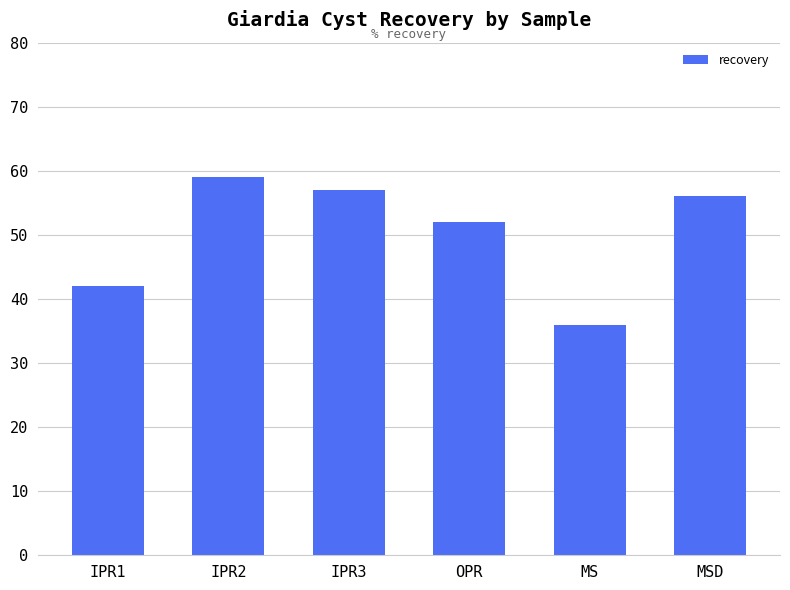

Reading right to left, transcribe all the data shown in this chart.

MSD=56	MS=36	OPR=52	IPR3=57	IPR2=59	IPR1=42